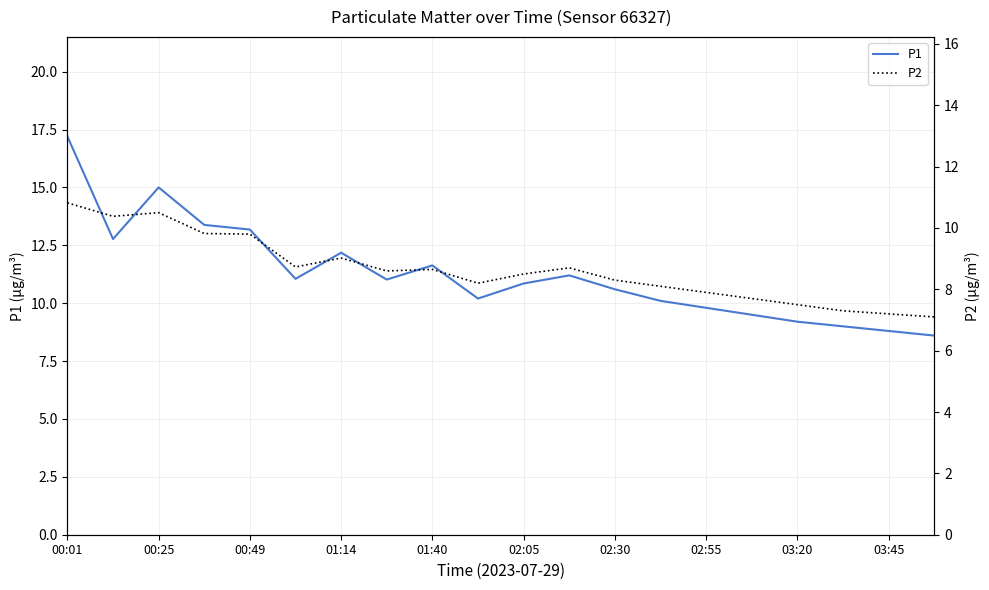

True or false: P2 and P1 cross at least once.

False